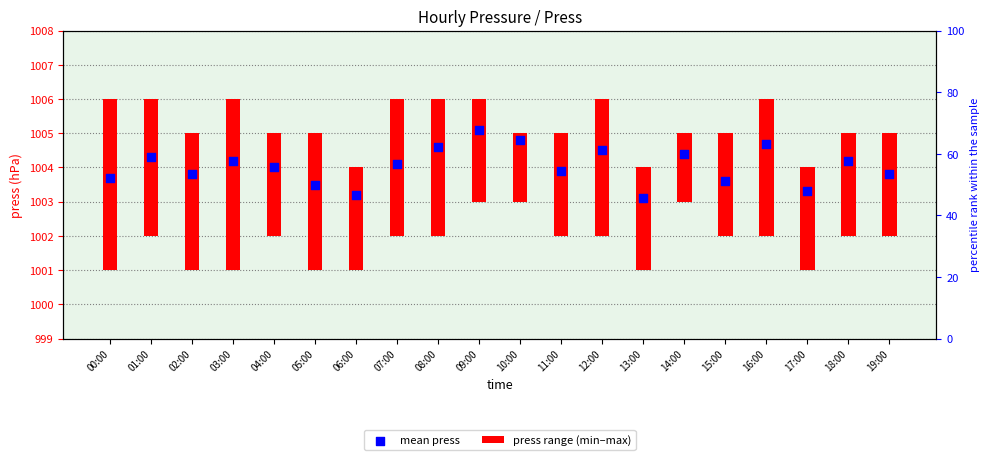

At how many categories does at least one series exceed 835?

20